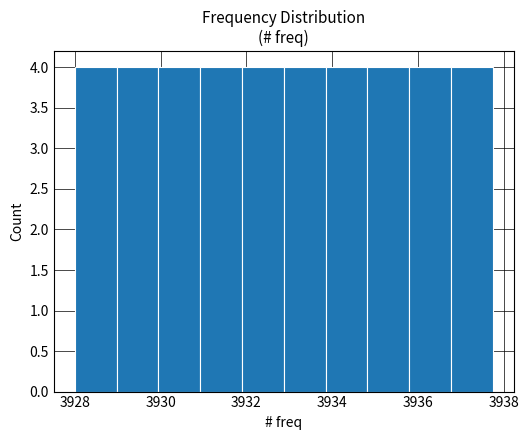

Reading left to right, list every bar in this chart as the range it spans on the x-axis followed by its height. Neither the bar edges nor the heights are printed on the chart, so give them approximately, as read against the axes.

3928.0 to 3929.0: 4
3929.0 to 3930.0: 4
3930.0 to 3931.0: 4
3931.0 to 3932.0: 4
3932.0 to 3932.8: 4
3932.8 to 3933.8: 4
3933.8 to 3934.8: 4
3934.8 to 3935.8: 4
3935.8 to 3936.8: 4
3936.8 to 3937.8: 4